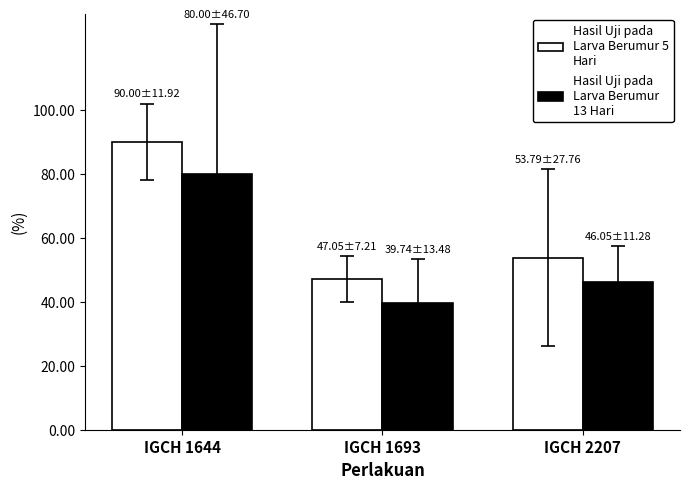

What is the spread (max minus min) of values at IGCH 2207?

7.7